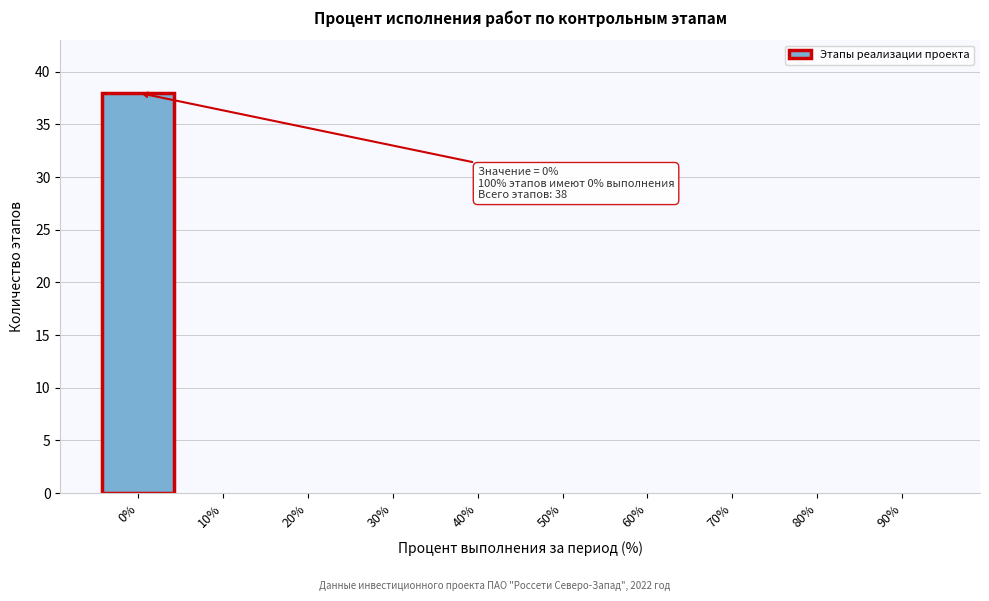

Reading right to left, transcribe all the data shown in this chart.

90%=0	80%=0	70%=0	60%=0	50%=0	40%=0	30%=0	20%=0	10%=0	0%=38